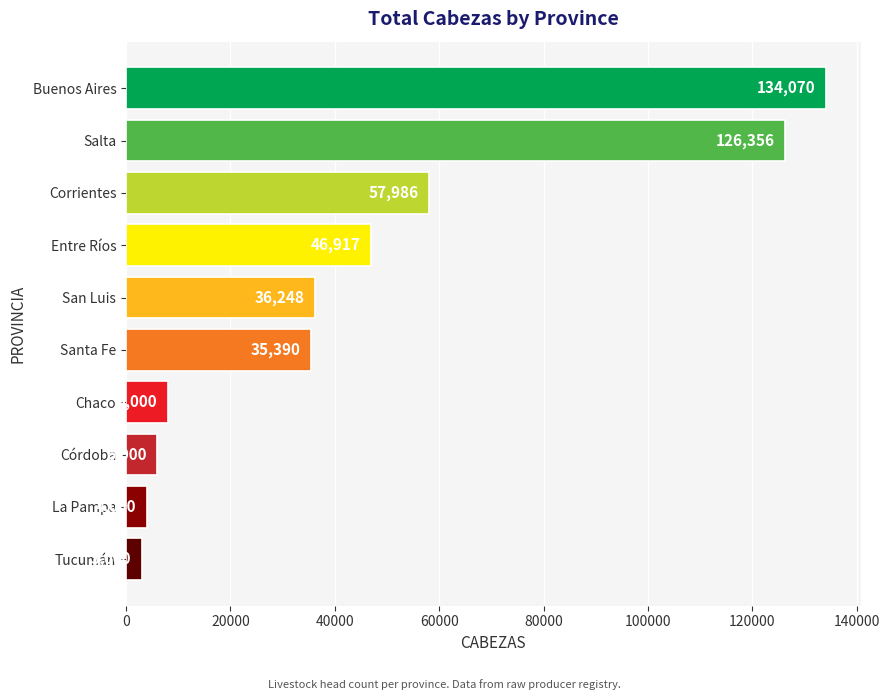

What is the label of the 7th bar from the bottom?

Entre Ríos